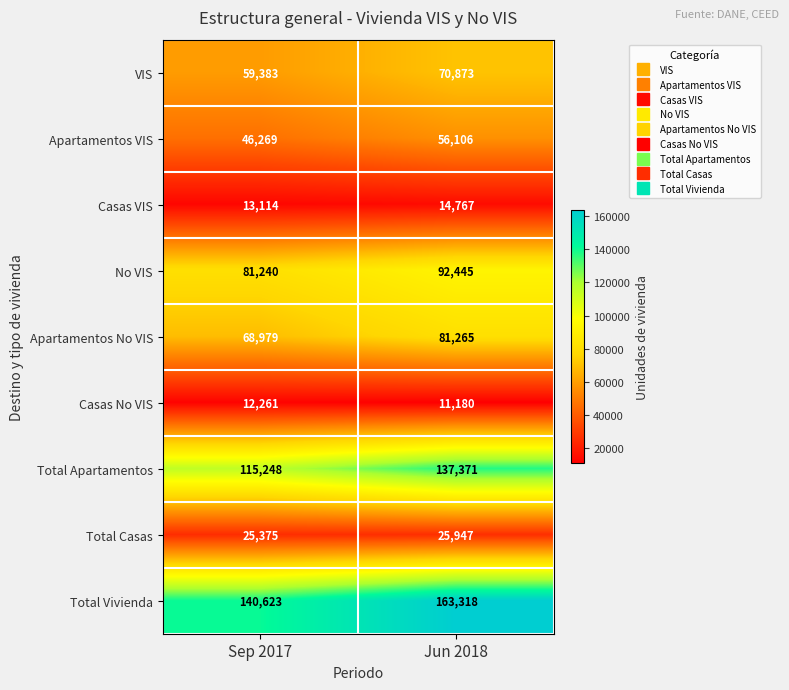

At which category does the chart reach its peak across all series?

Jun 2018